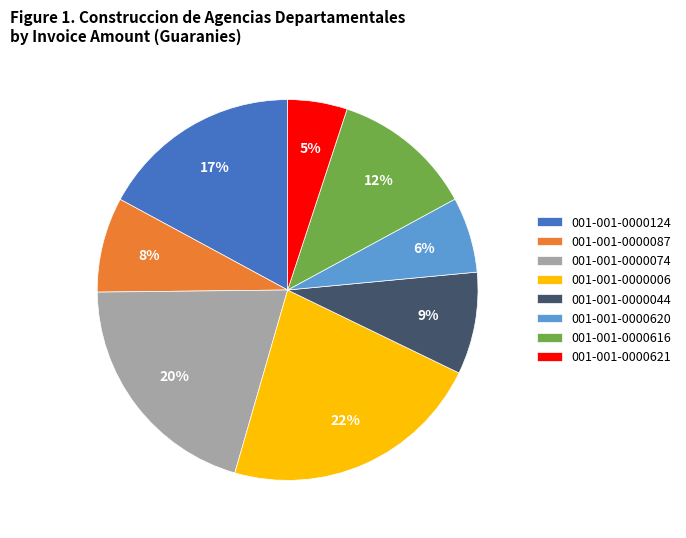

The 001-001-0000087 slice represents 1% of the pie. True or false?

False